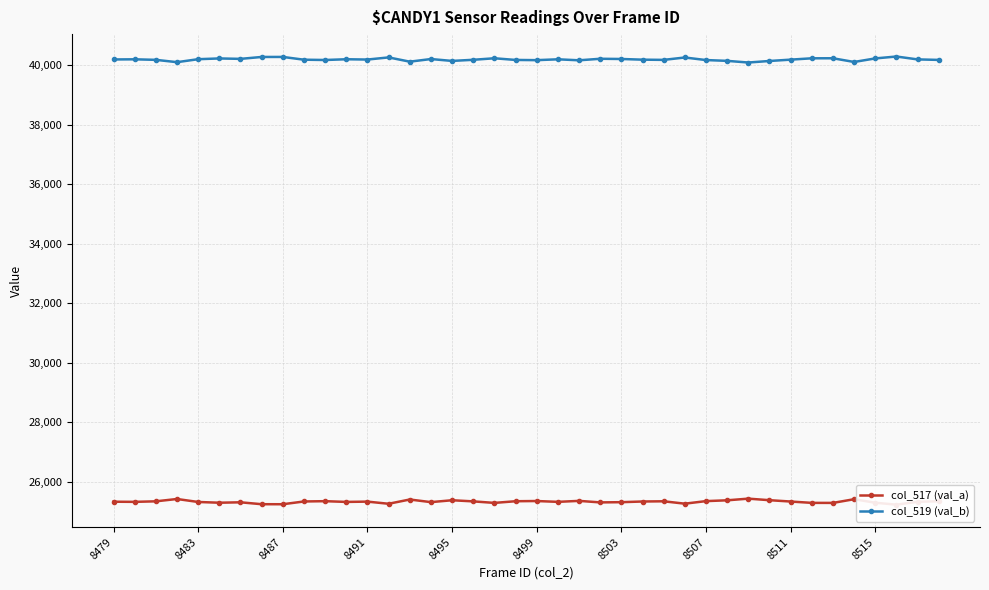

True or false: col_519 (val_b) has more than 0 points higher than both neighbors.

True